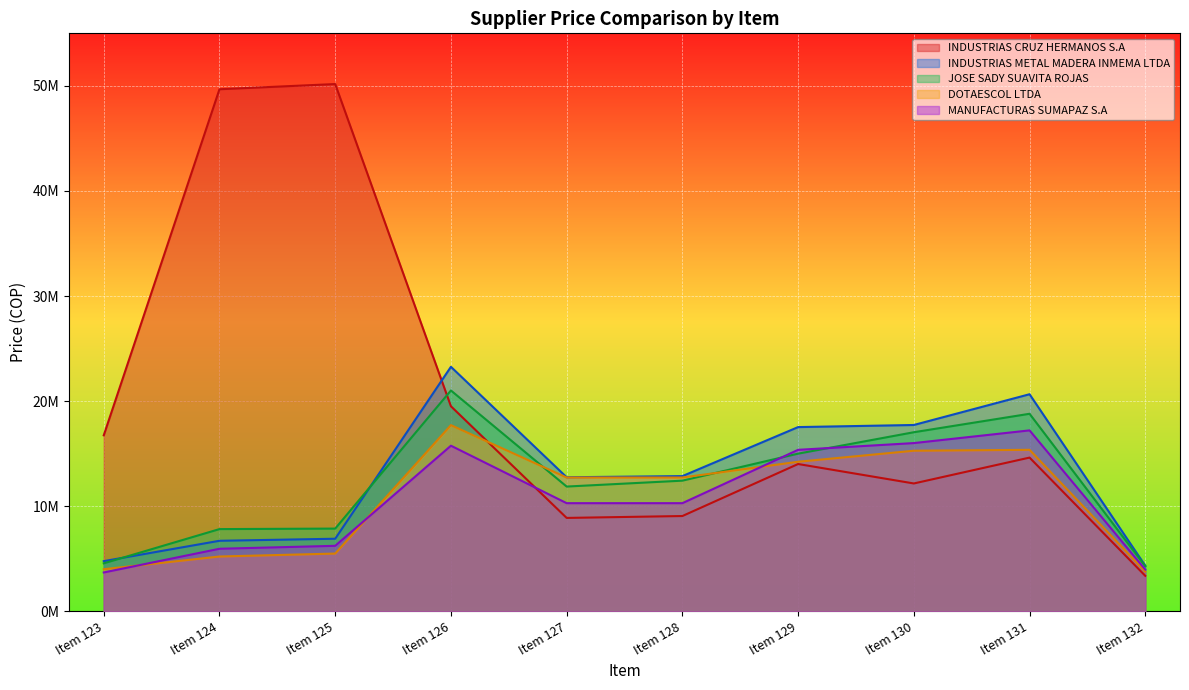

At which label does JOSE SADY SUAVITA ROJAS first exceed 12424940?

Item 126